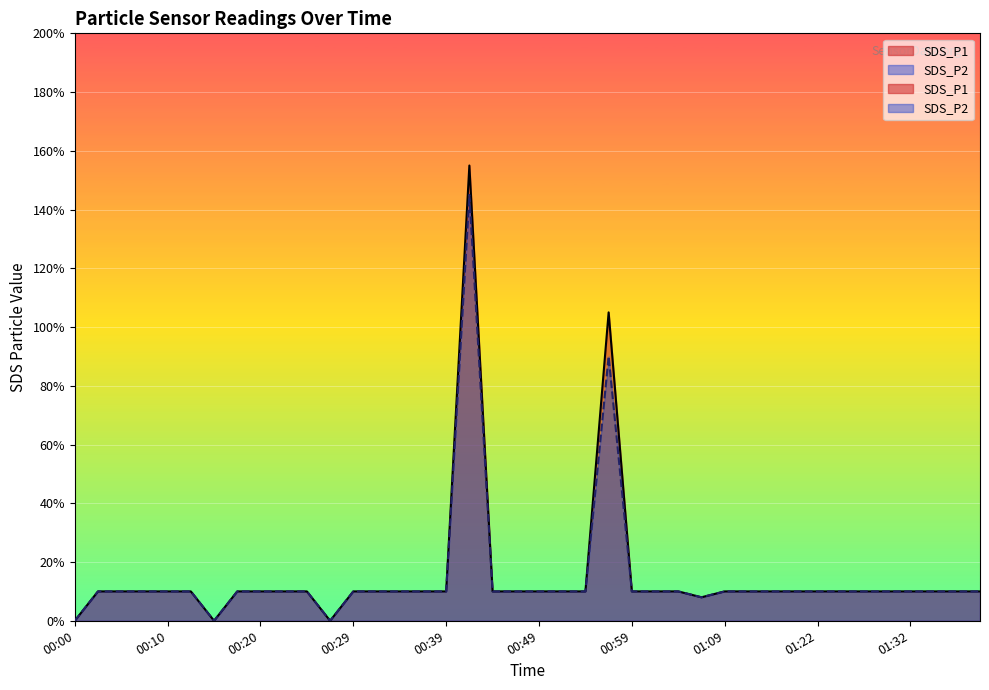

Rank the series by their average value, from highest to lowest.

SDS_P1, SDS_P2